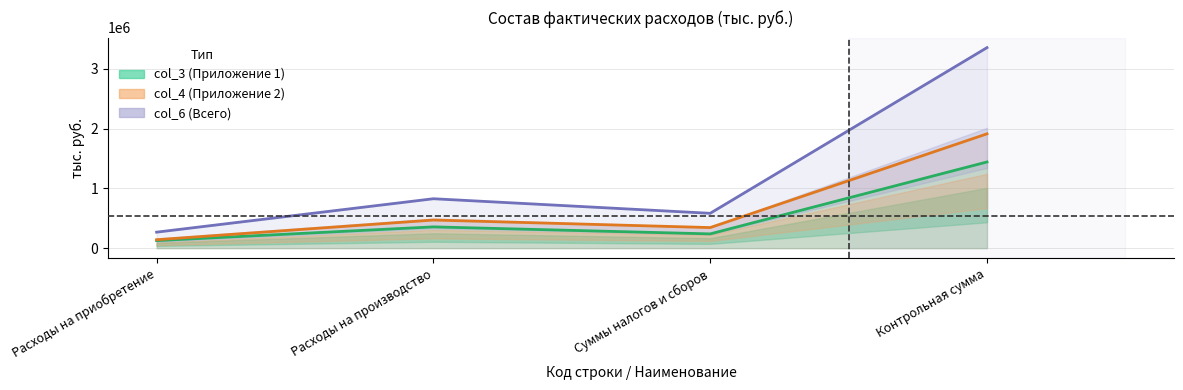

Reading right to left, list all the values displayed in this chart.

col_3: 1441256	238521	355919	126188
col_4: 1911596	344223	470371	141204
col_6: 3352852	582744	826290	267392